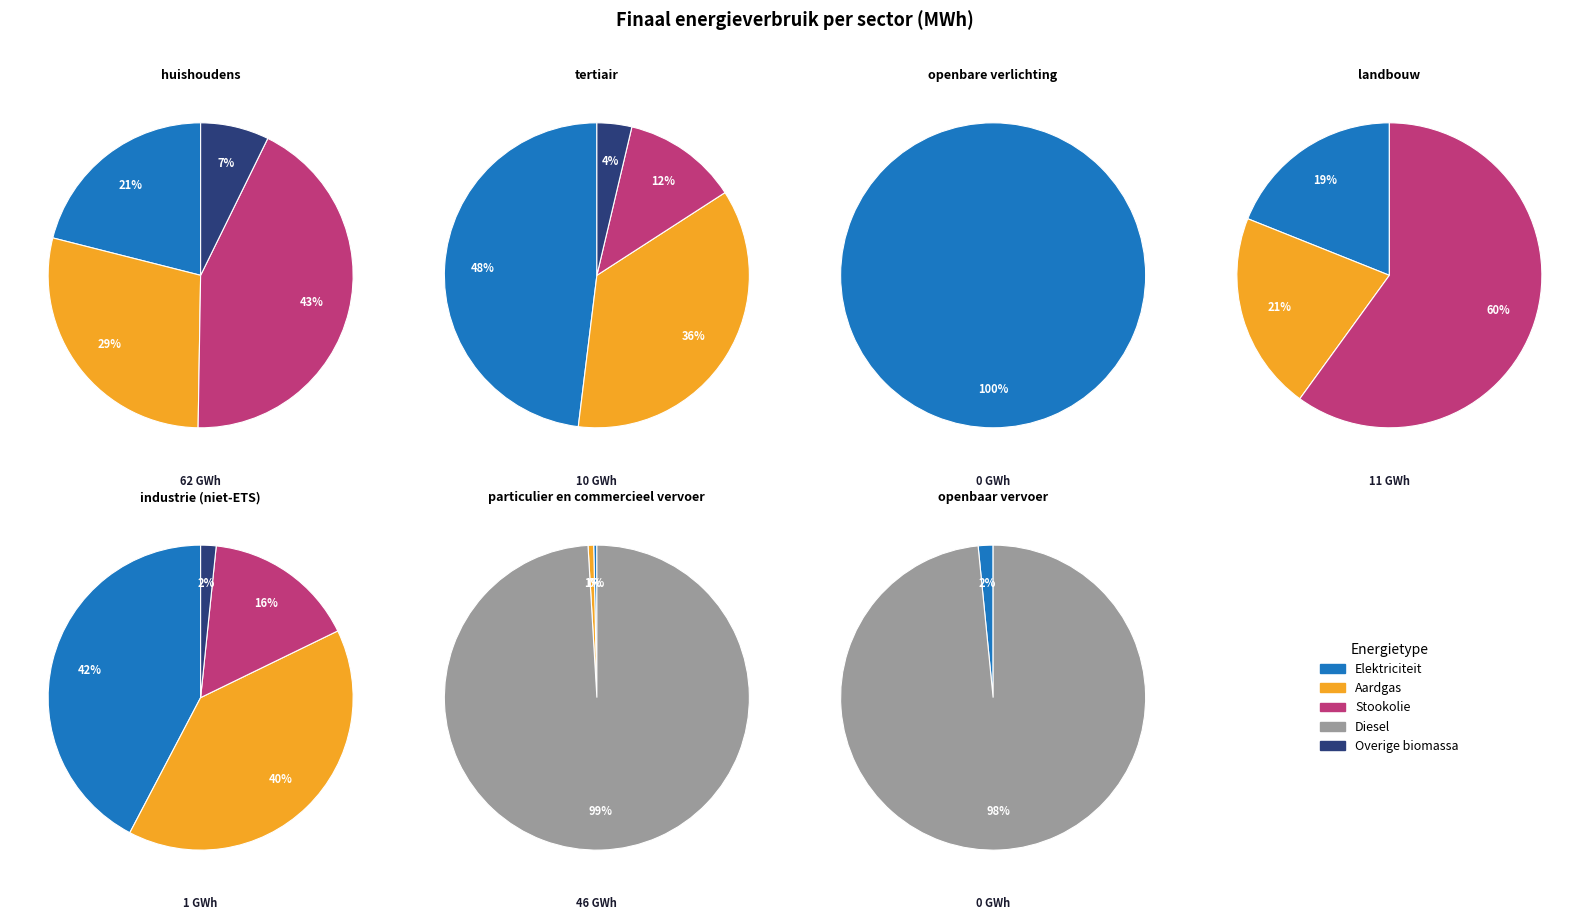

How many segments does this pie chart have?

7